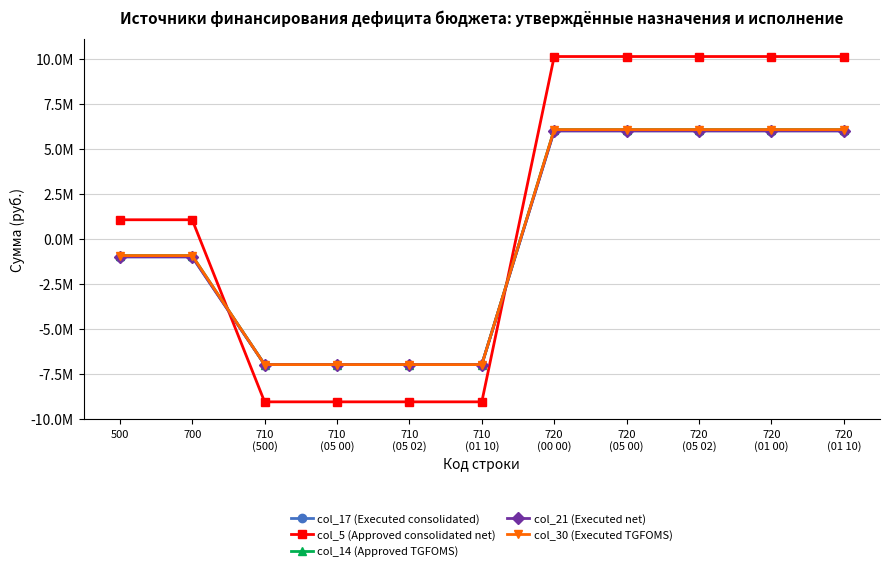

What is the label of the 10th point from the right?

700